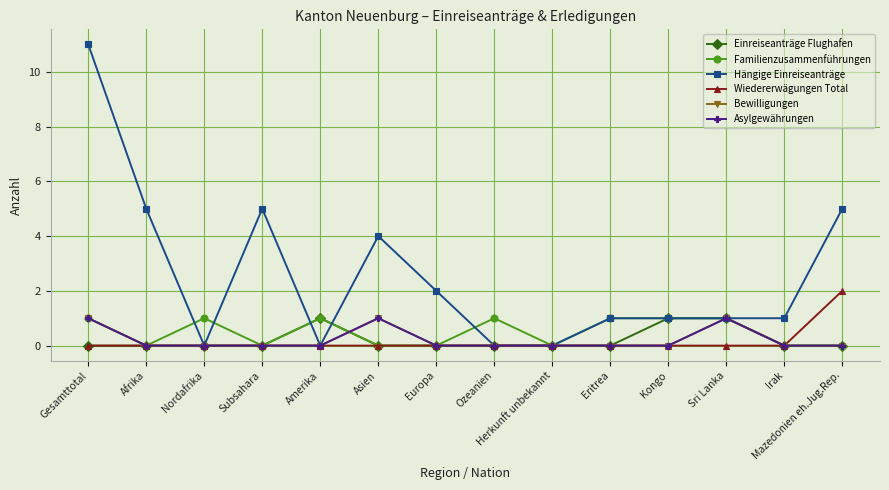

Which series has the widest spread of values?

Hängige Einreiseanträge